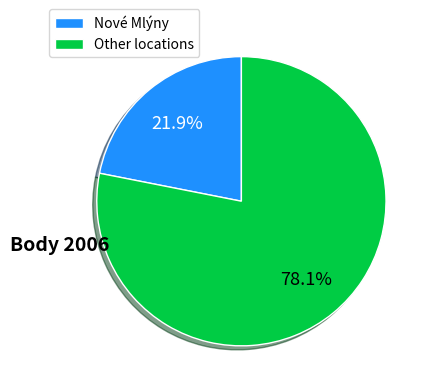

Is the sum of Nové Mlýny and Other locations greater than half?

Yes